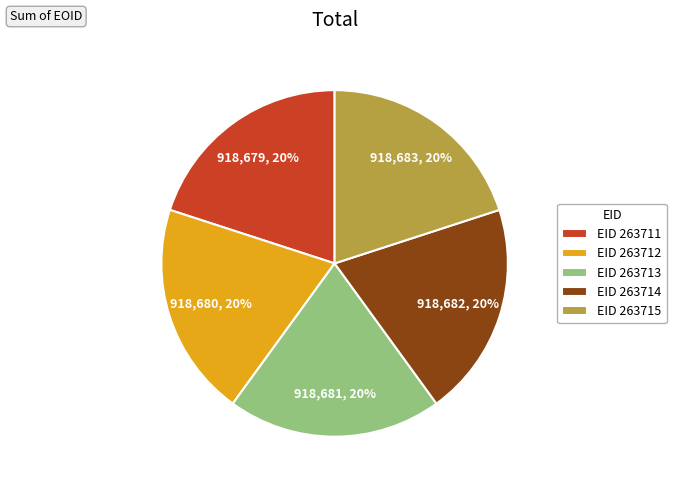

Is the sum of EID 263711 and EID 263713 greater than half?

No